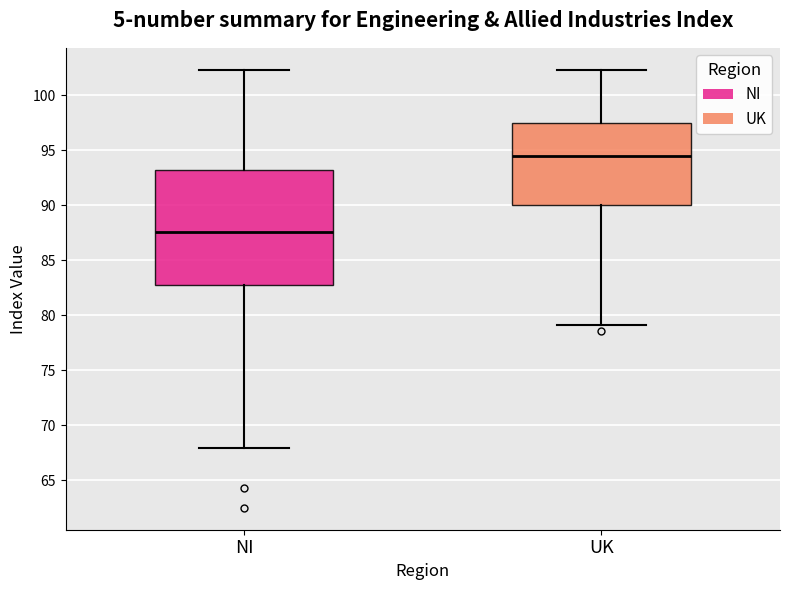

Comparing the boxes themselves (not the whiskers), which one is the tallest?

NI